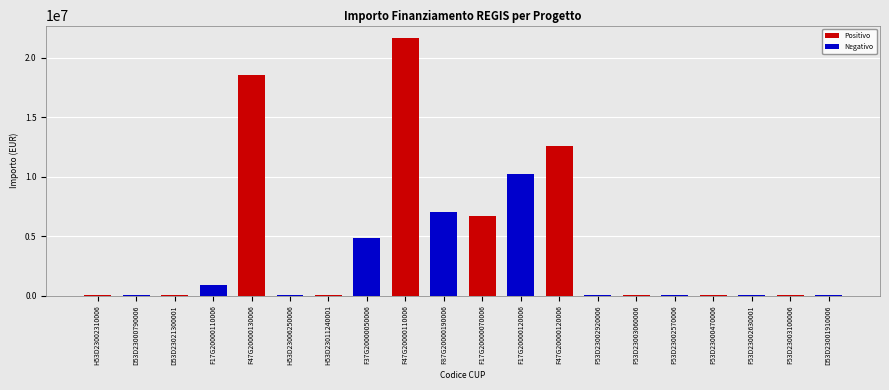

Which category has the highest value across all series?

F47G20000110006